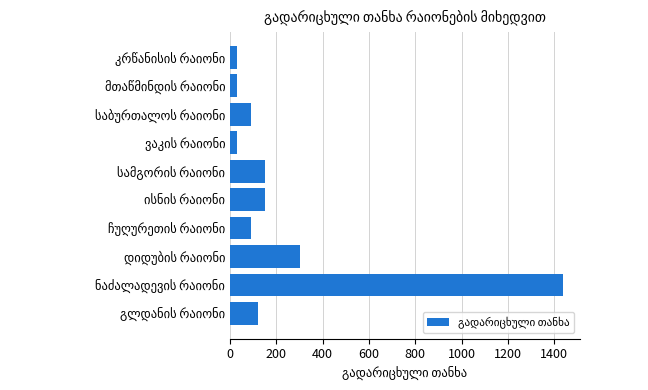

Reading top to bottom, transcribe all the data shown in this chart.

30	30	90	30	150	150	90	300	1440	120